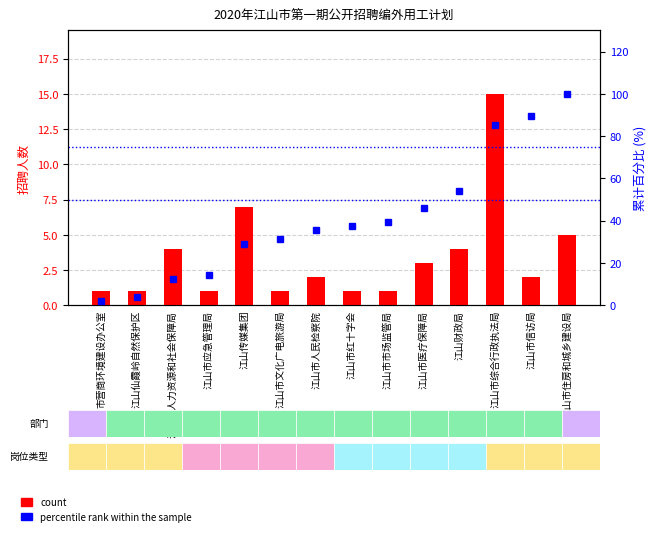

At which label does count reach its peak?

江山市综合行政执法局